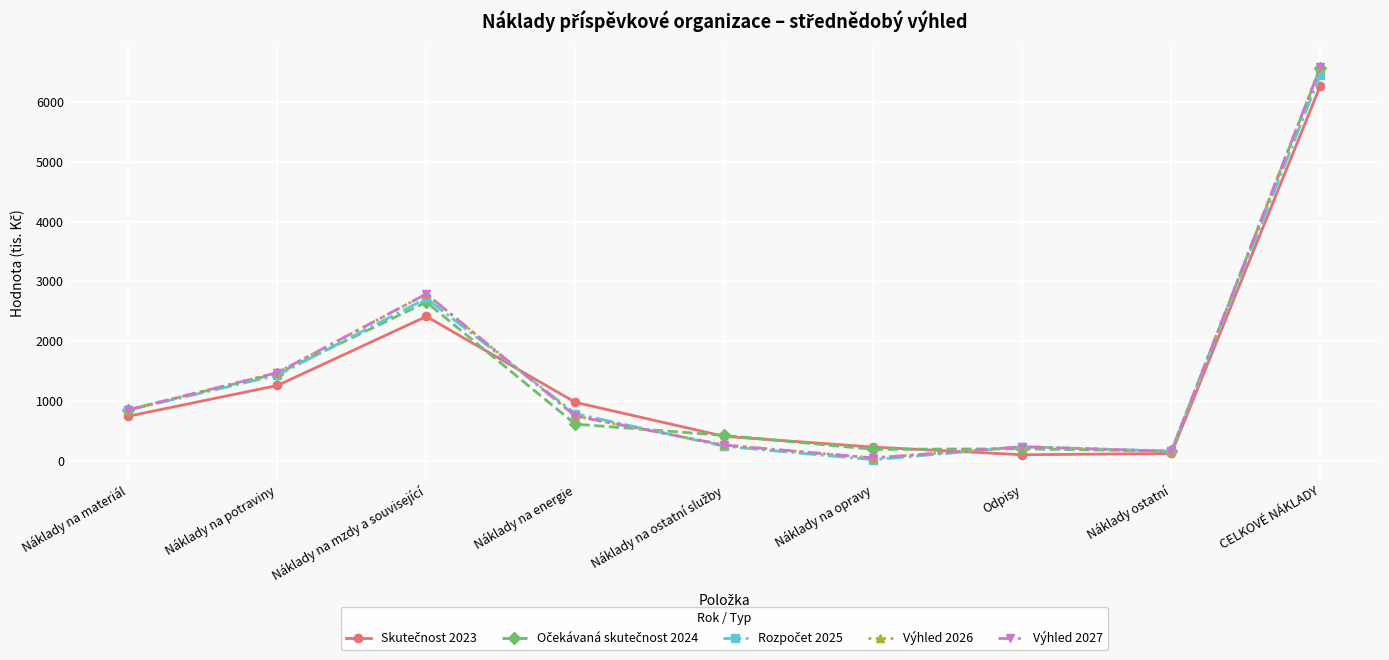

Which series has the widest spread of values?

Výhled 2026